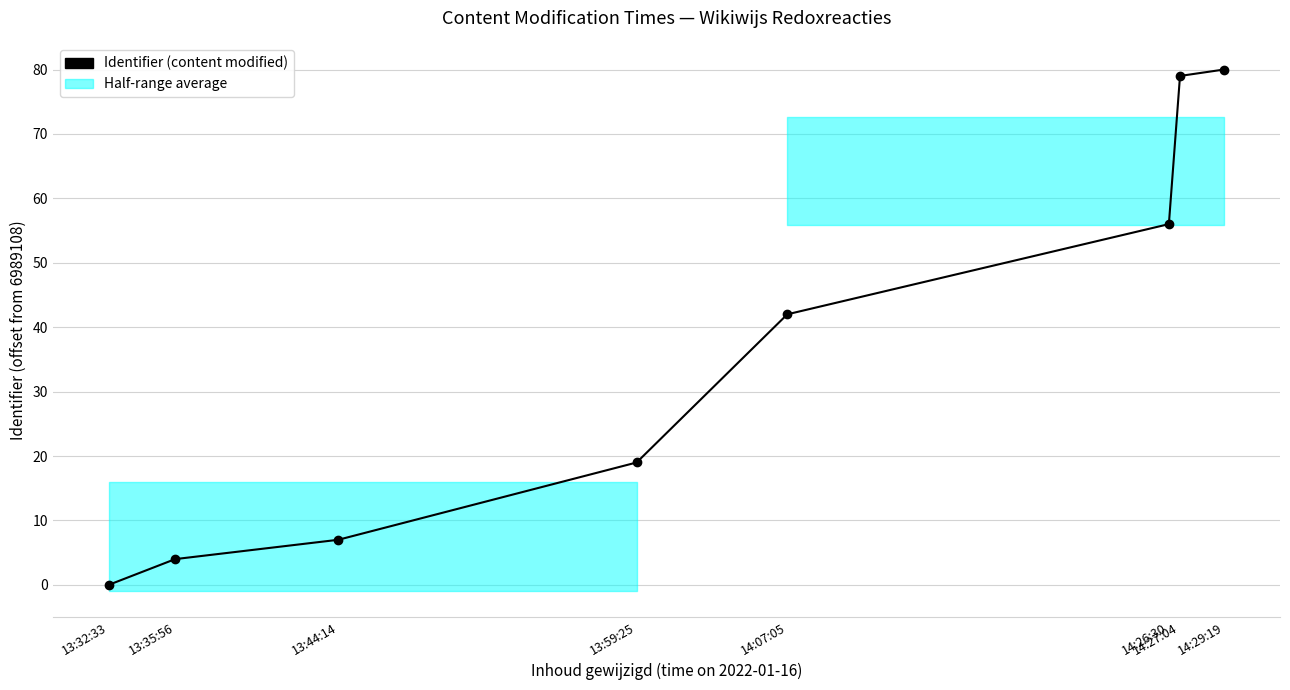

What is the difference between the second highest and minimum values?

79